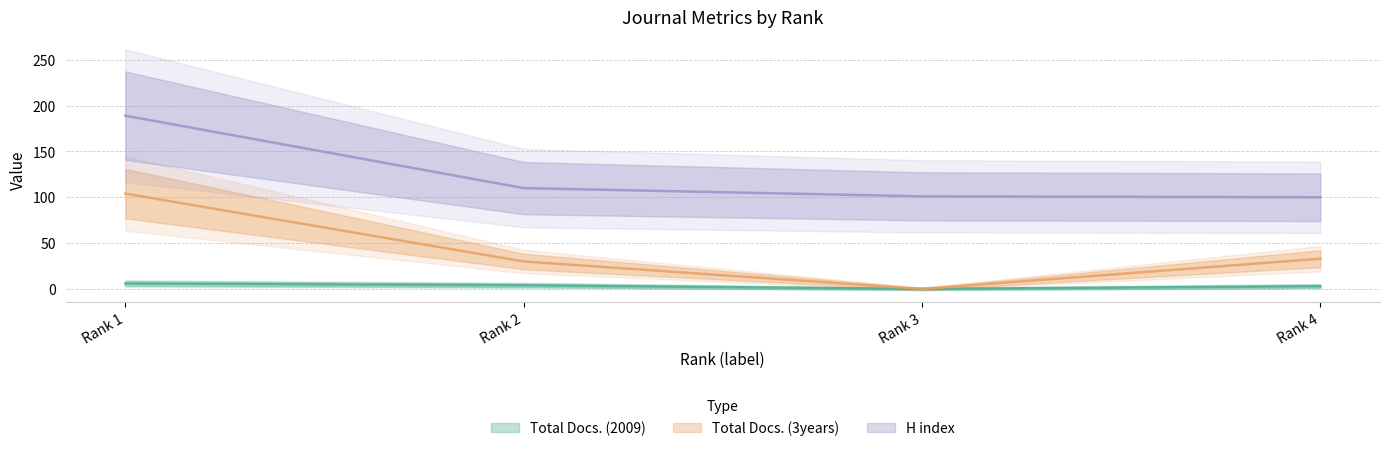

Reading right to left, what are all the values shown in this chart?

Total Docs. (2009): Rank 1=6	Rank 2=4	Rank 3=0	Rank 4=3
Total Docs. (3years): Rank 1=104	Rank 2=30	Rank 3=0	Rank 4=33
H index: Rank 1=189	Rank 2=110	Rank 3=101	Rank 4=100